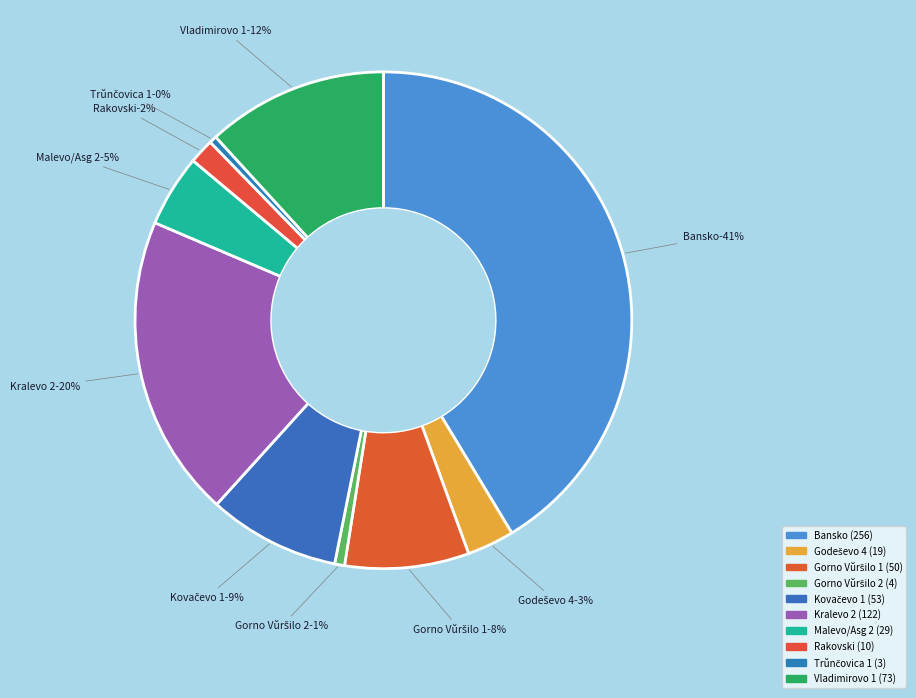

To the nearest percent, what is the difference between the largest and smallest slice percentages?

41%